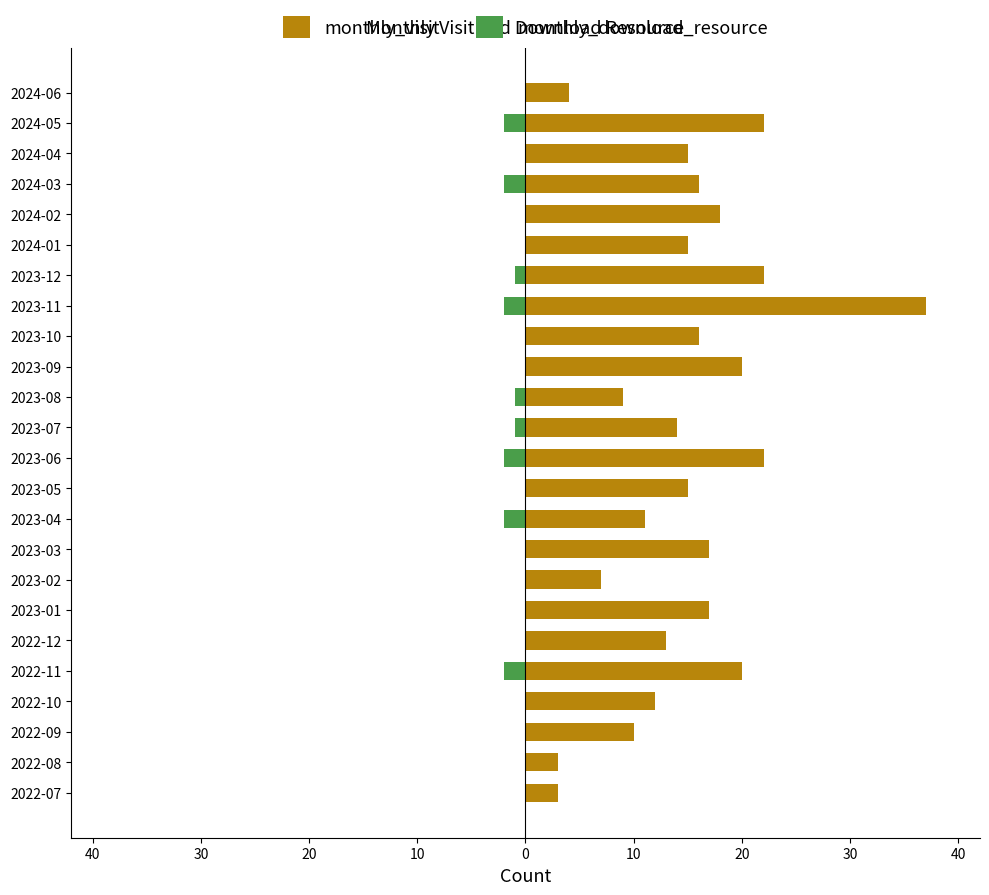

Is the value of monthly_download_resource at 2023-03 greater than the value of monthly_visit at 2024-03?

No